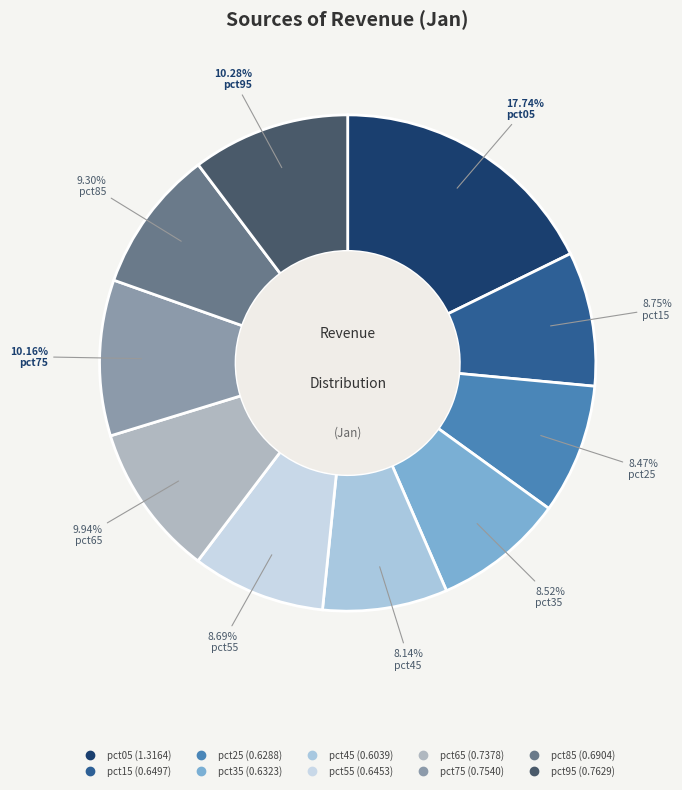

Combined, what portion of the pie is pct55 and pct75?

18.9%